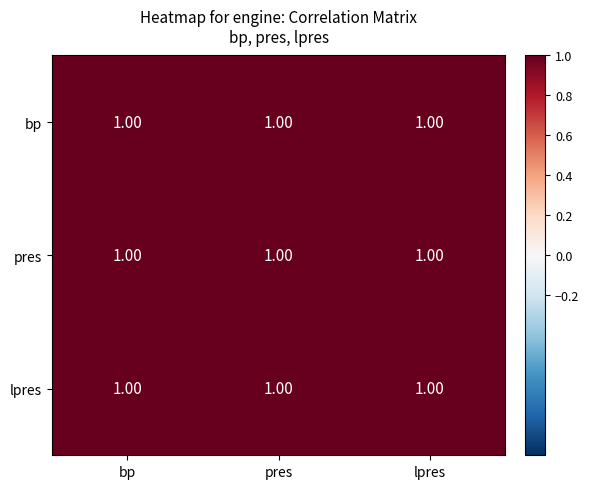

List the series in order of their peak value, lowest first.

lpres, bp, pres